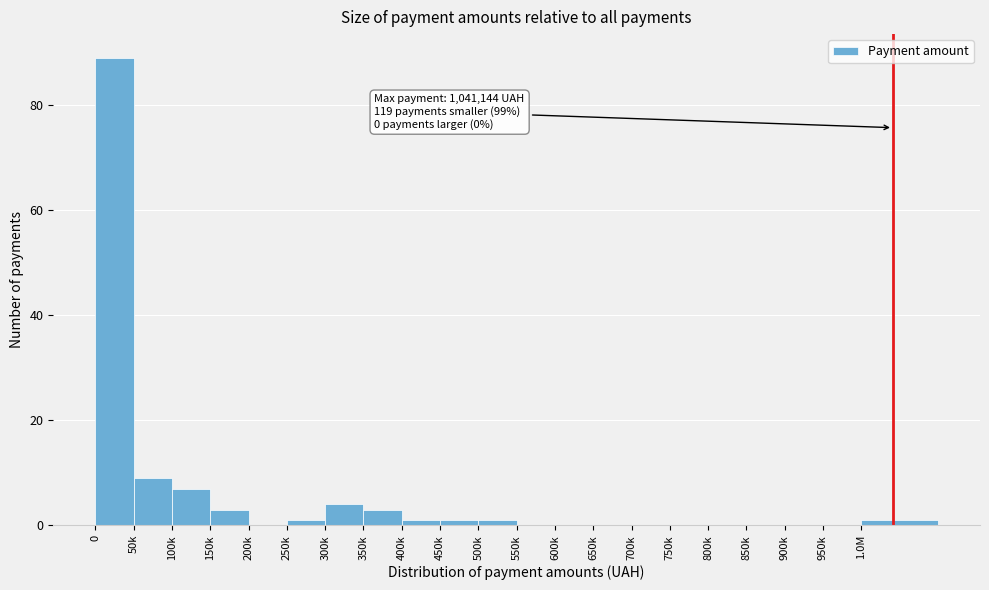

Reading left to right, transcribe all the data shown in this chart.

0=89	50k=9	100k=7	150k=3	200k=0	250k=1	300k=4	350k=3	400k=1	450k=1	500k=1	550k=0	600k=0	650k=0	700k=0	750k=0	800k=0	850k=0	900k=0	950k=0	1.0M=1